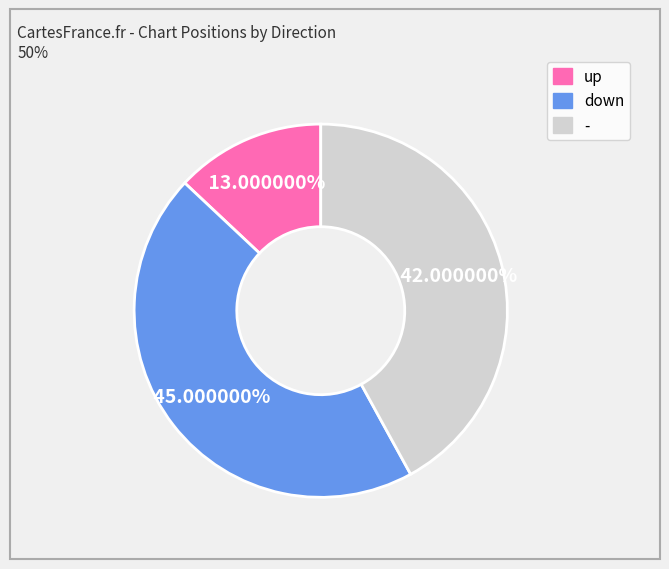

Combined, do - and up account for over 50%?

Yes